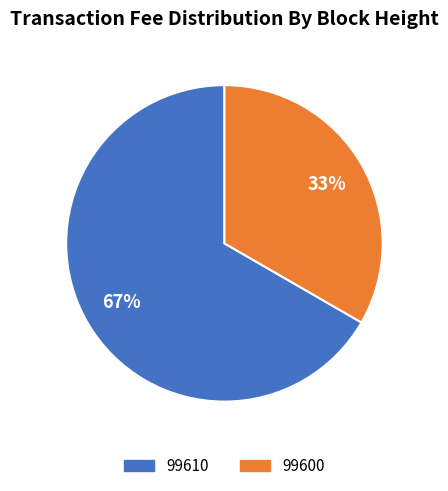

Is it true that 99610 is 67% of the pie?

True